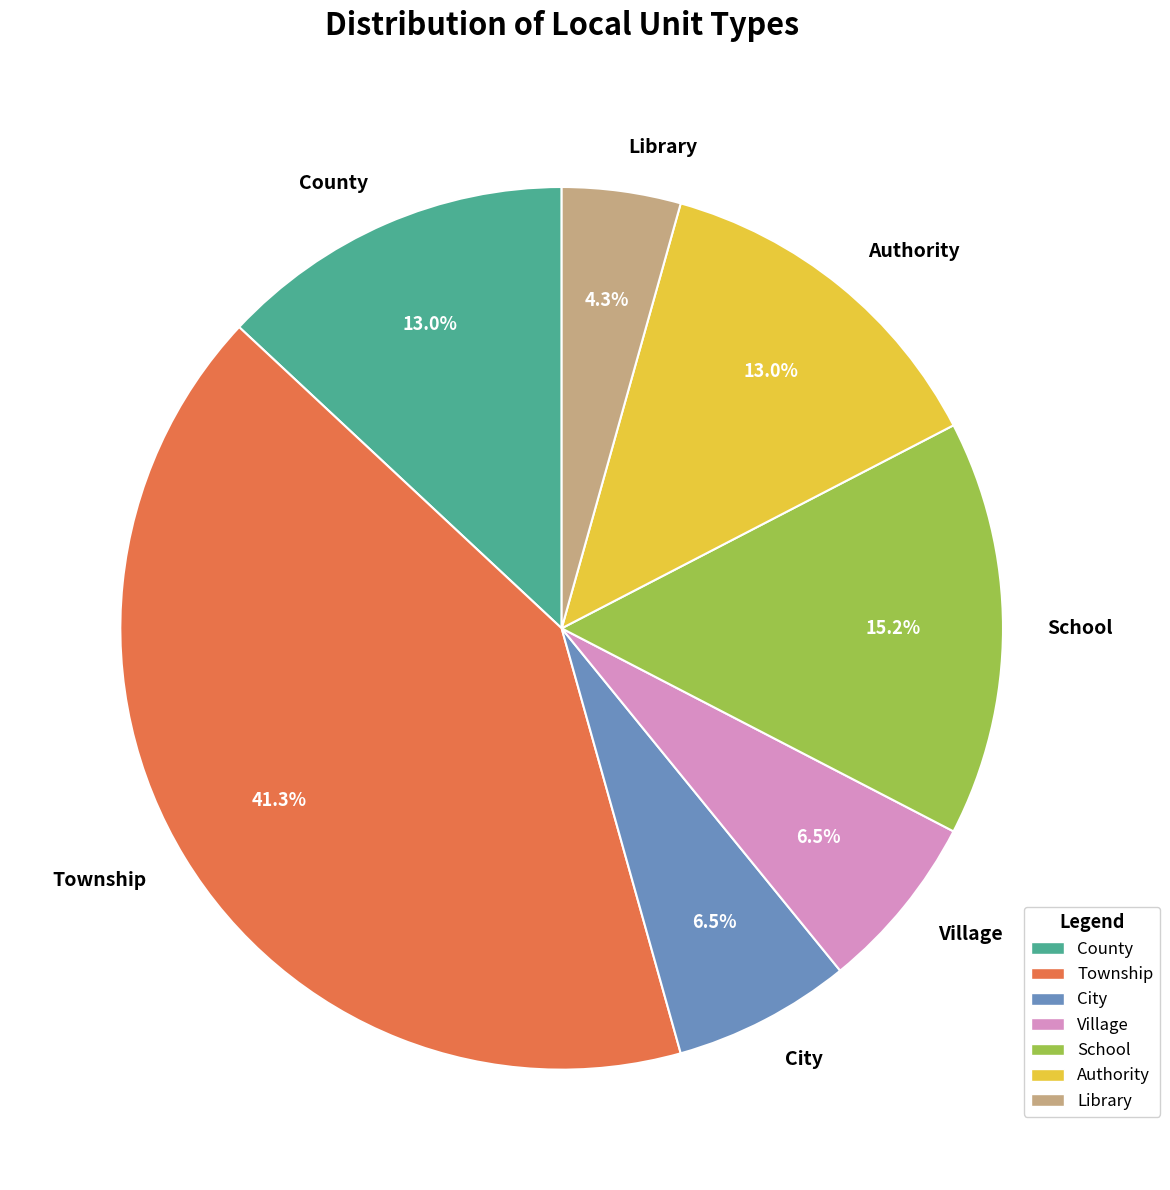

Does any single category account for the majority?

No